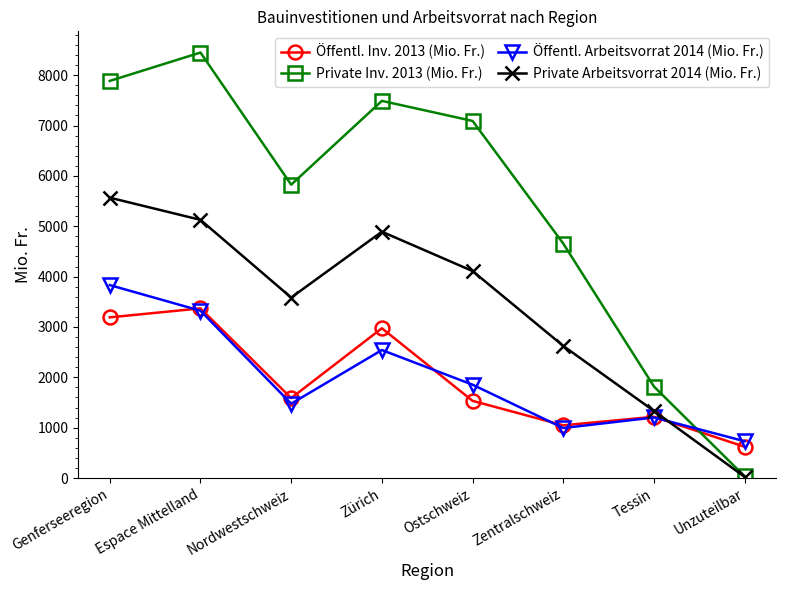

What position from the right is Unzuteilbar?

1